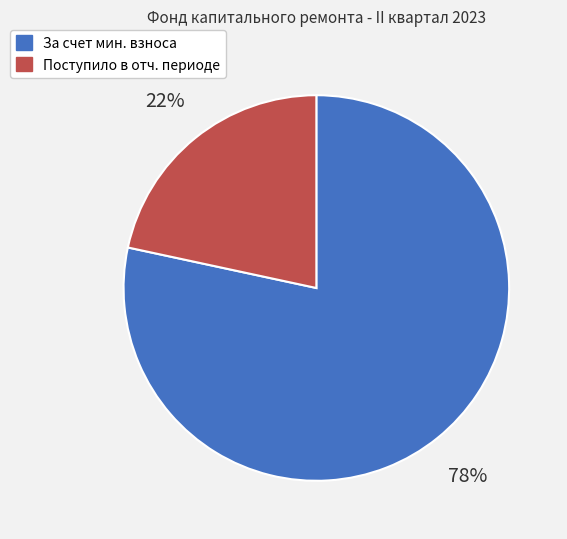

How many segments does this pie chart have?

2